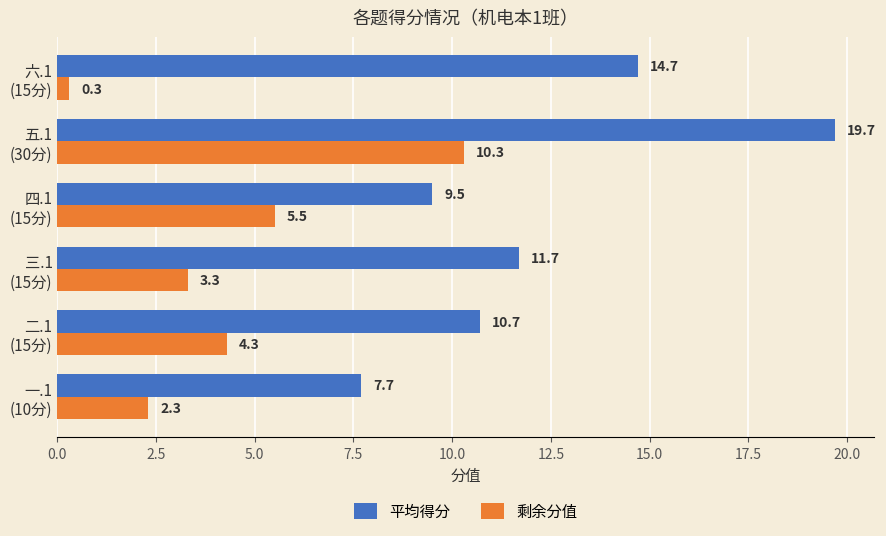

What is the sum of all 平均得分 values?

74.0